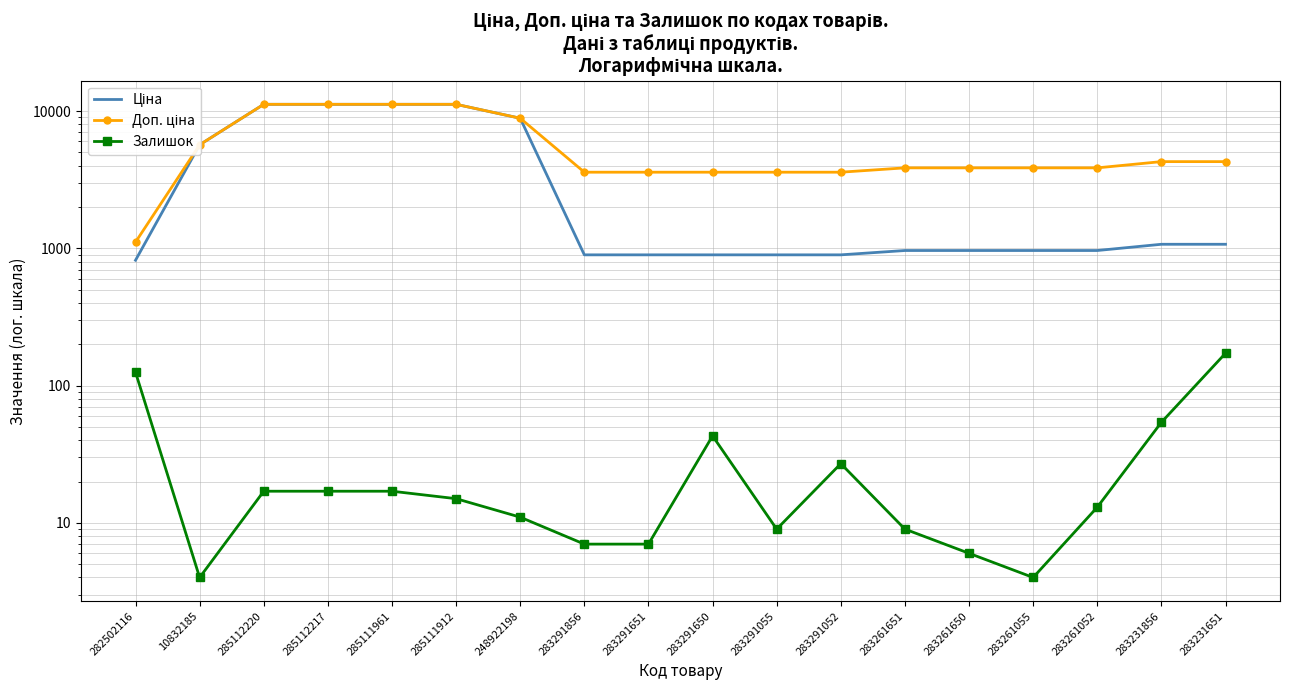

The Залишок series shows 3.1 at 248922198. True or false?

False